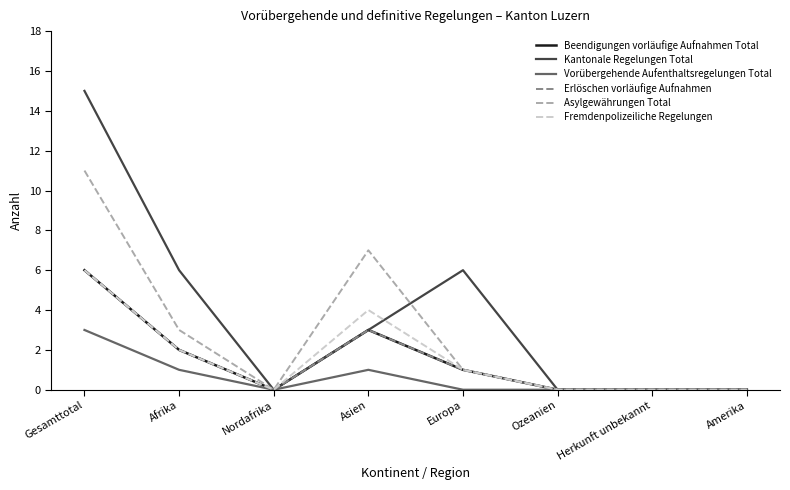

What is the maximum value for Beendigungen vorläufige Aufnahmen Total?

6